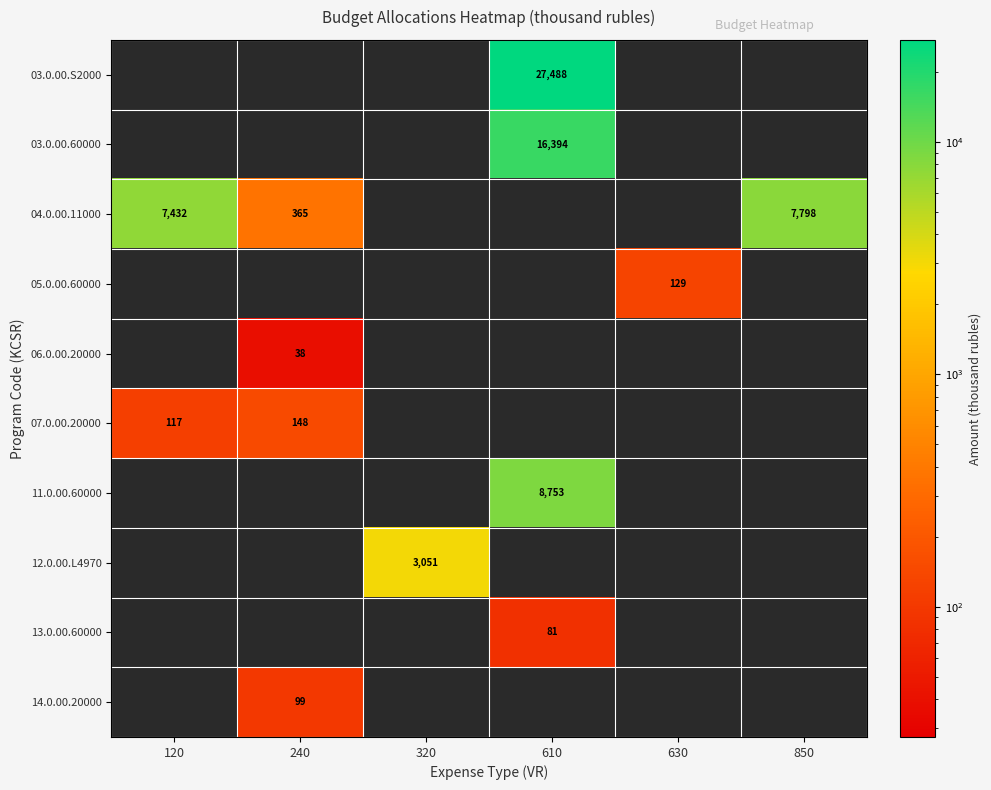

Which category has the highest value across all series?

610